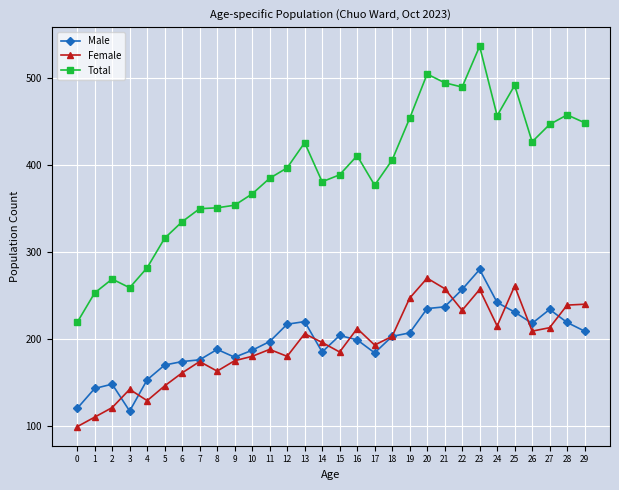

What is the smallest value displayed?

99